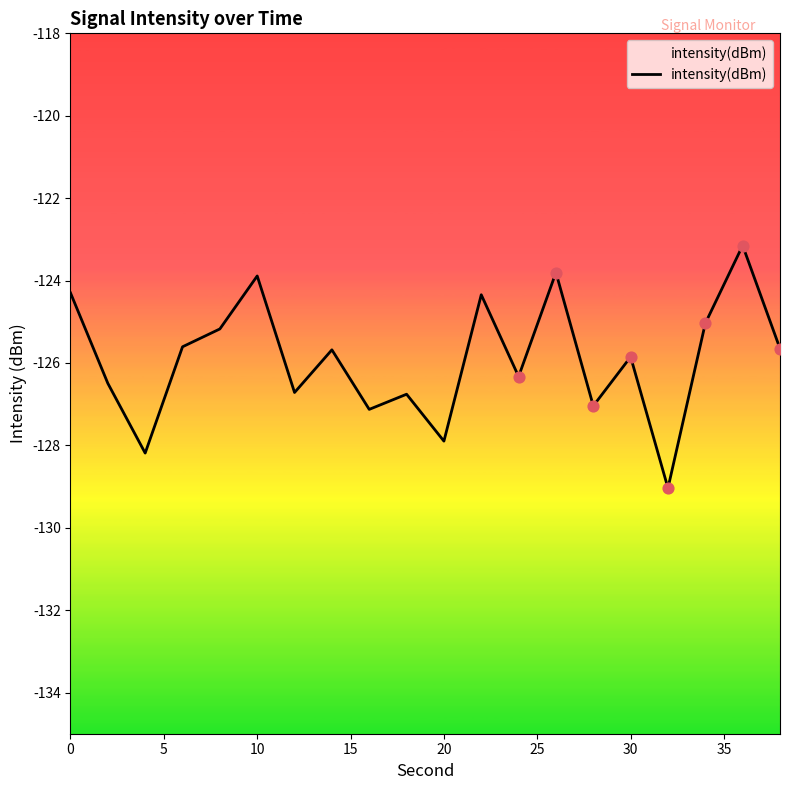

What is the greatest value displayed?

-123.1